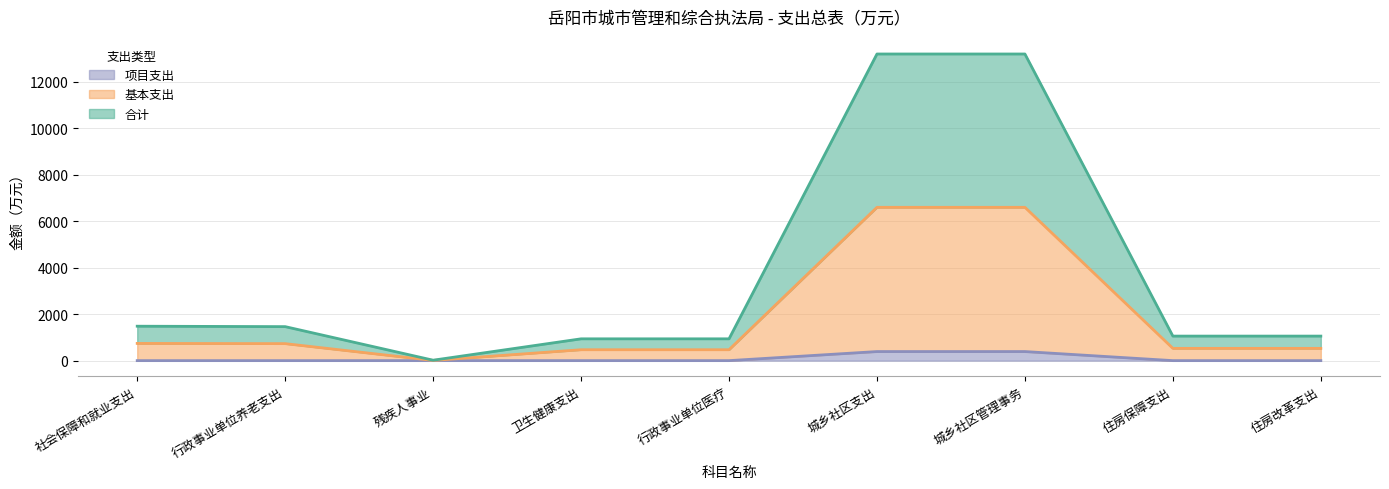

Is the value of 项目支出 at 住房改革支出 greater than the value of 合计 at 城乡社区支出?

No